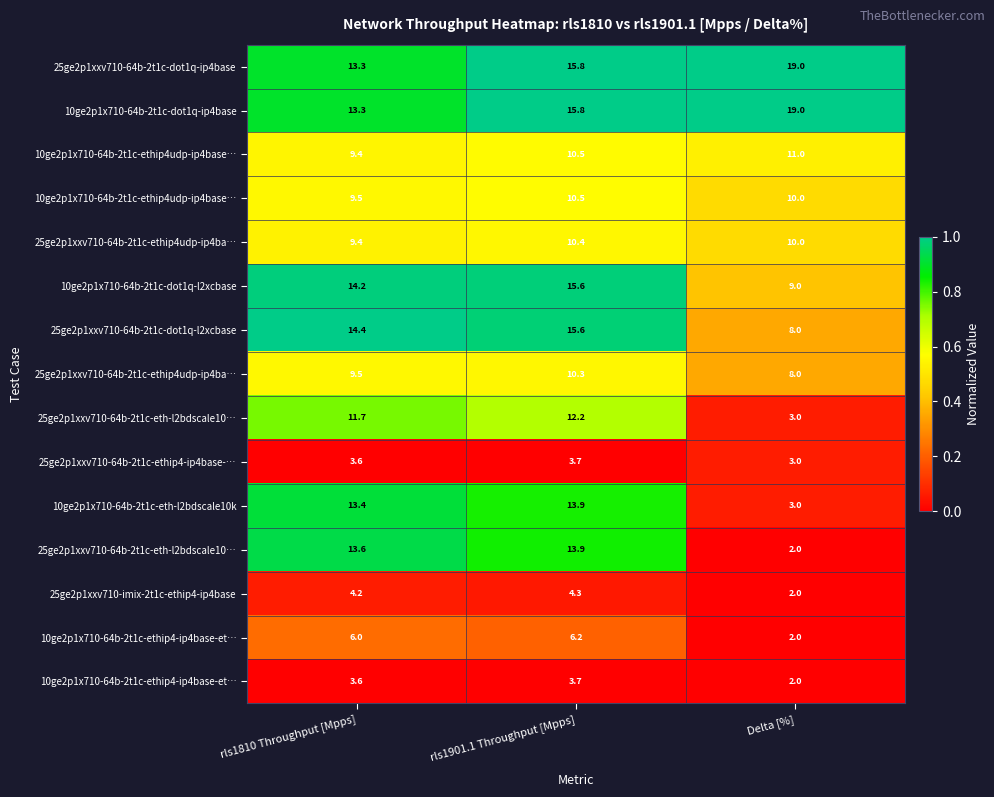

Count the number of categories in the chart.

3